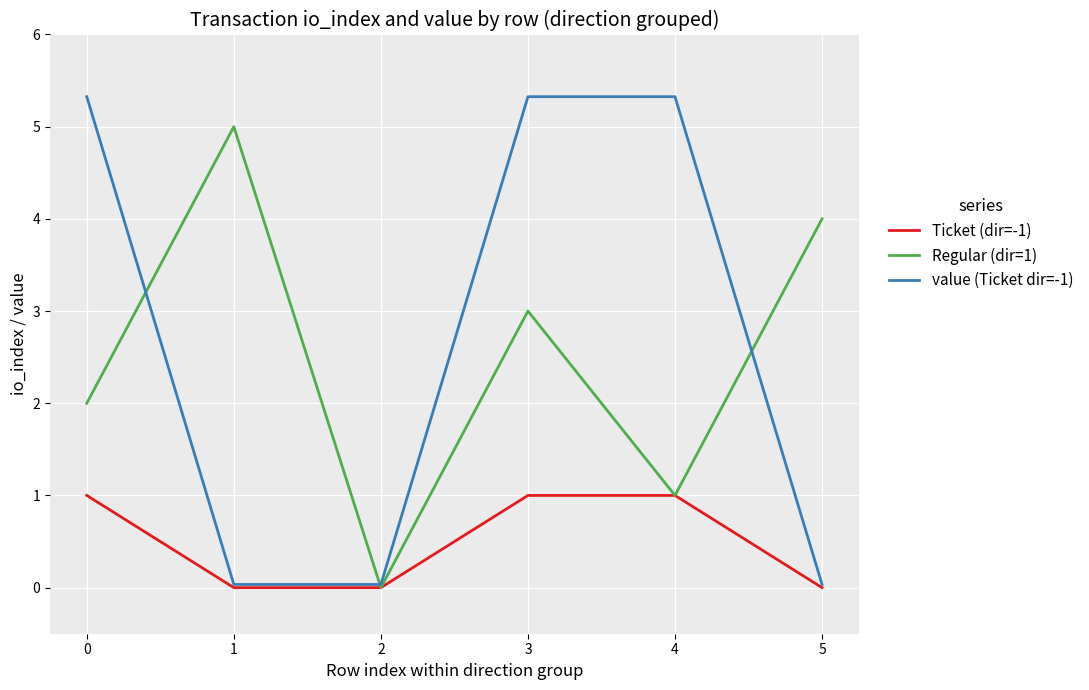

What are all the series names shown in the legend?

Ticket (dir=-1), Regular (dir=1), value (Ticket dir=-1)